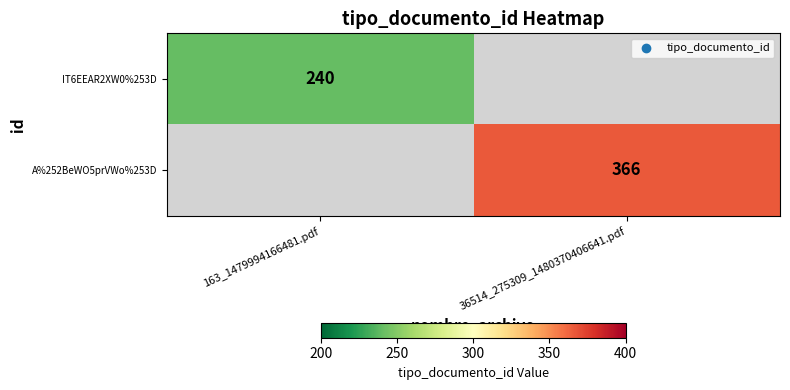

The IT6EEAR2XW0%253D series shows 133 at 163_1479994166481.pdf. True or false?

False